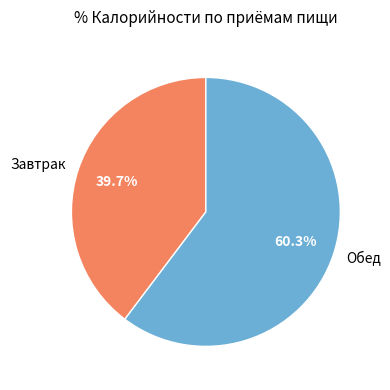

True or false: Завтрак accounts for 30% of the total.

False